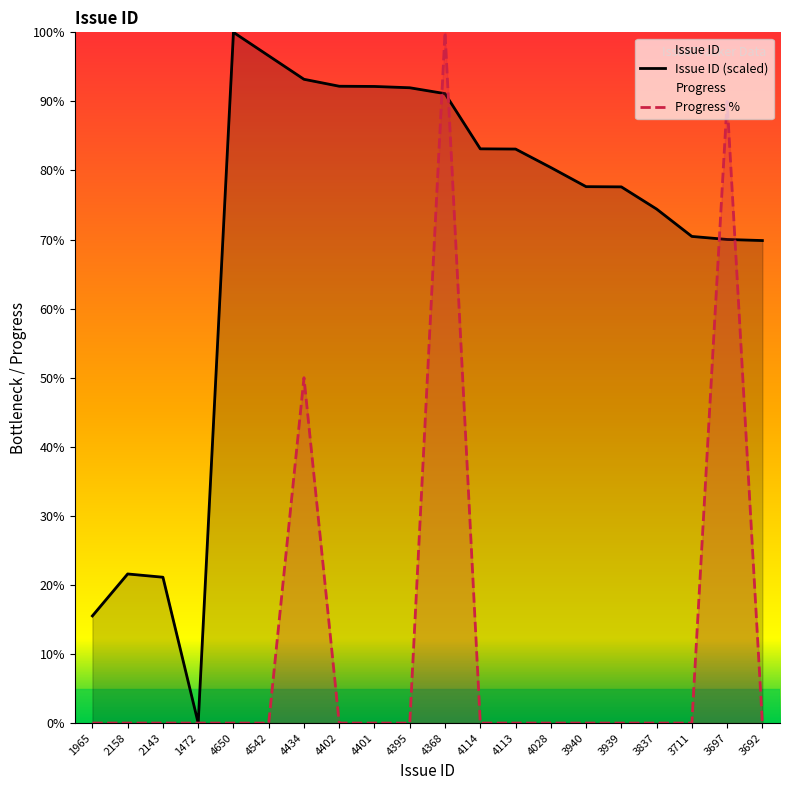

Where is Progress nearest to the value 50?

4434